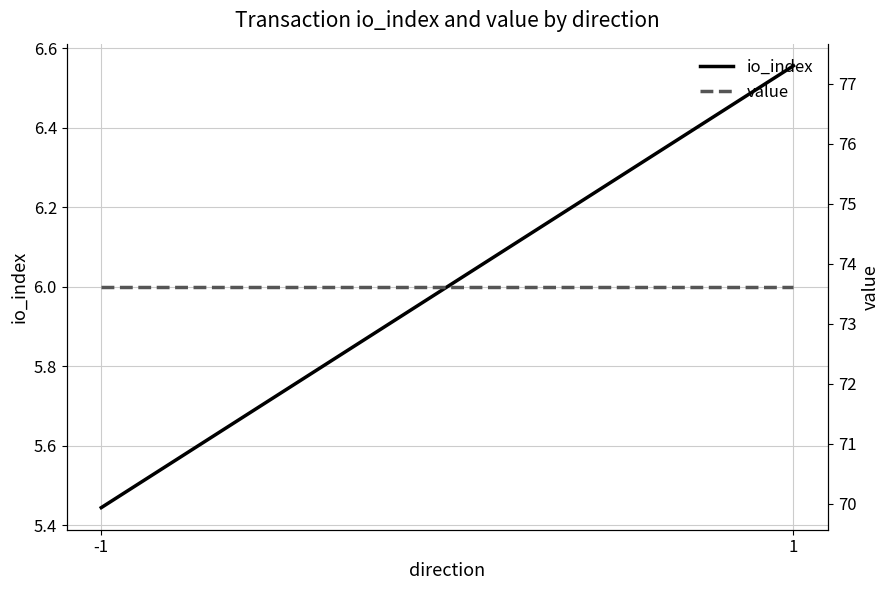

What are all the series names shown in the legend?

io_index, value